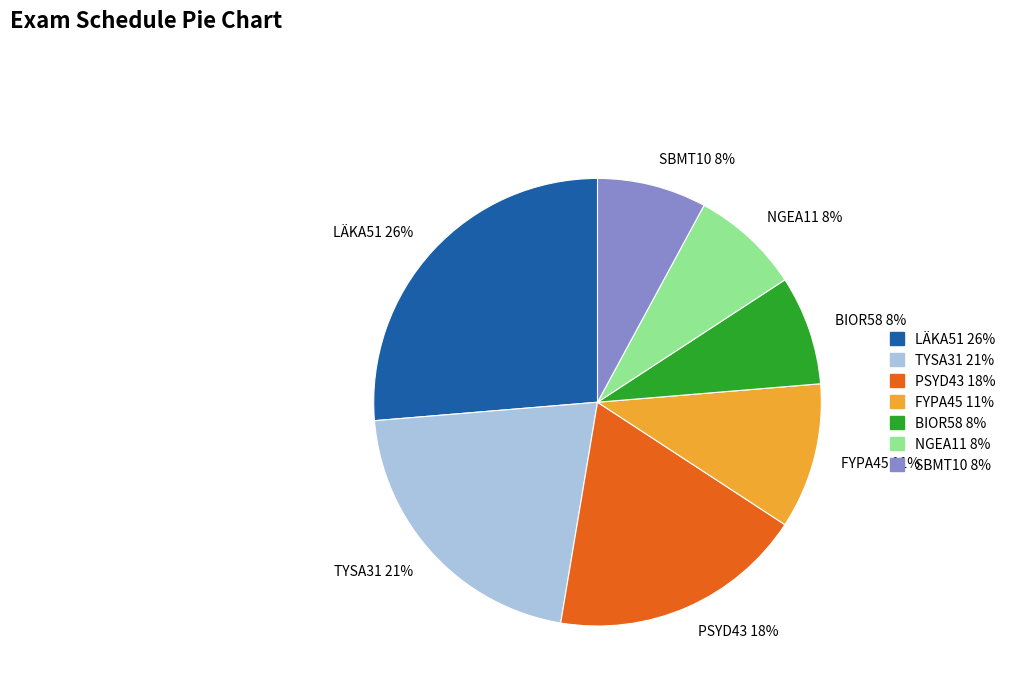

The NGEA11 slice represents 15% of the pie. True or false?

False